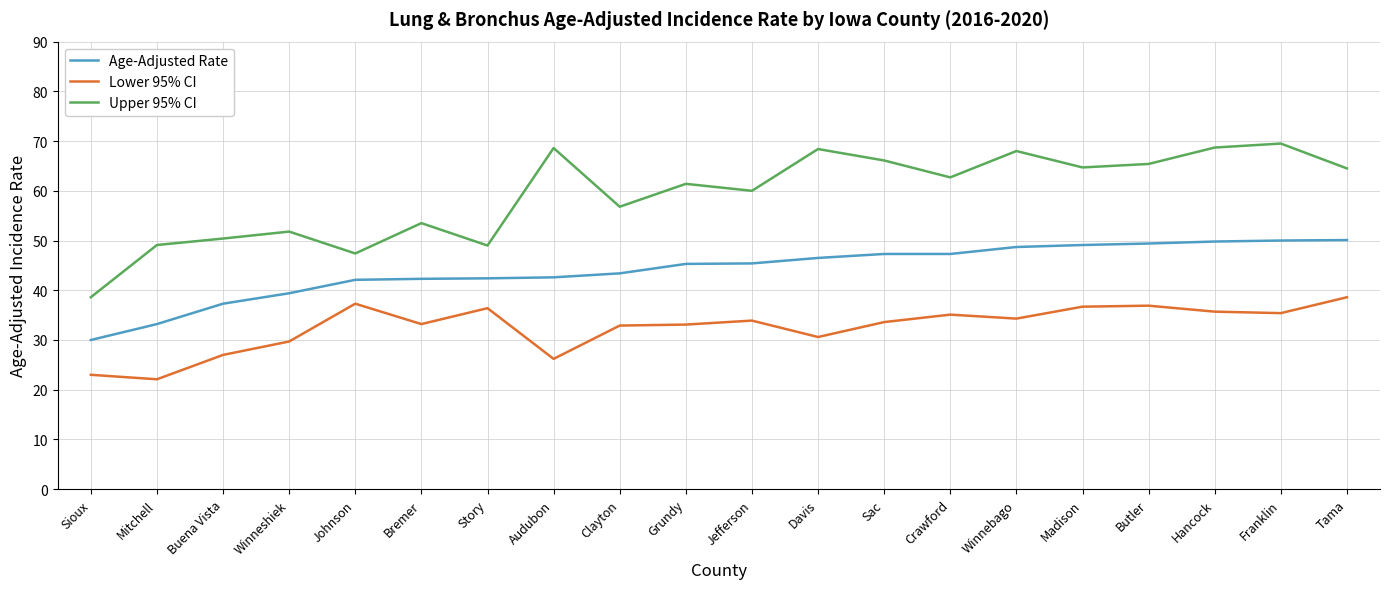

True or false: Age-Adjusted Rate and Upper 95% CI intersect in this chart.

False